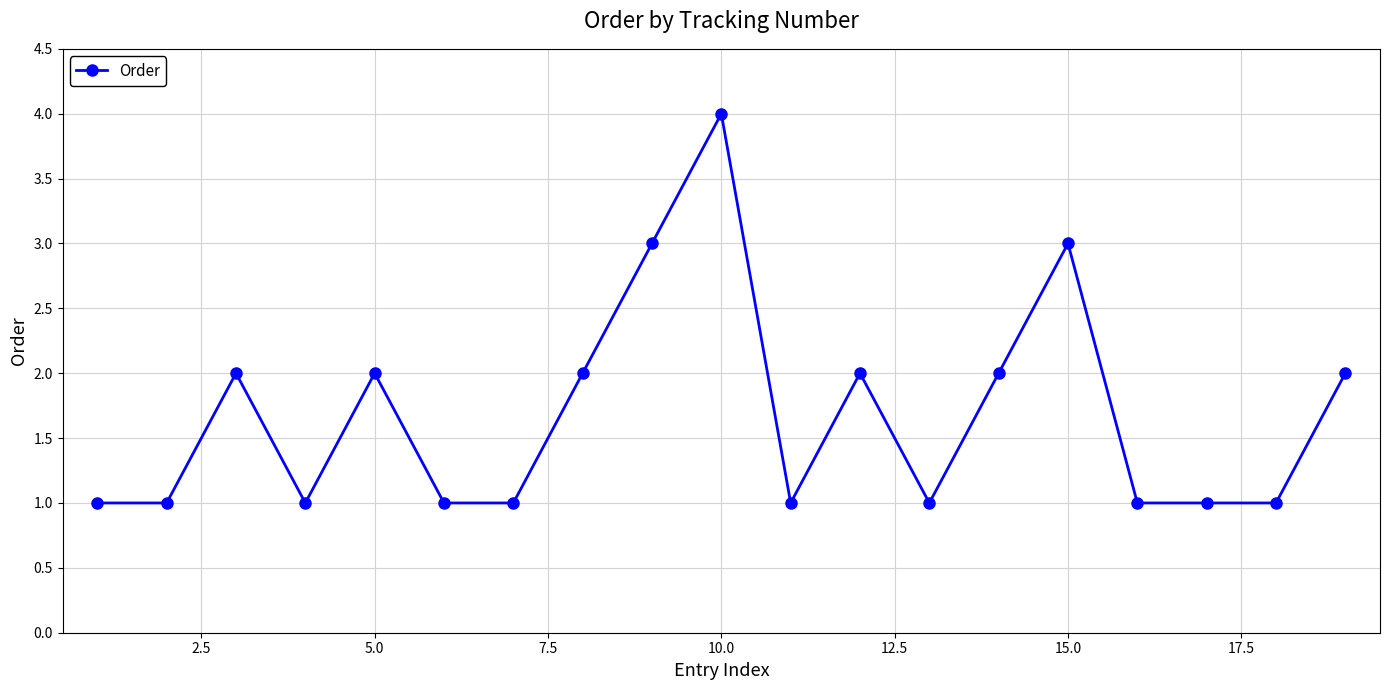

How many distinct data groups are displayed?

1